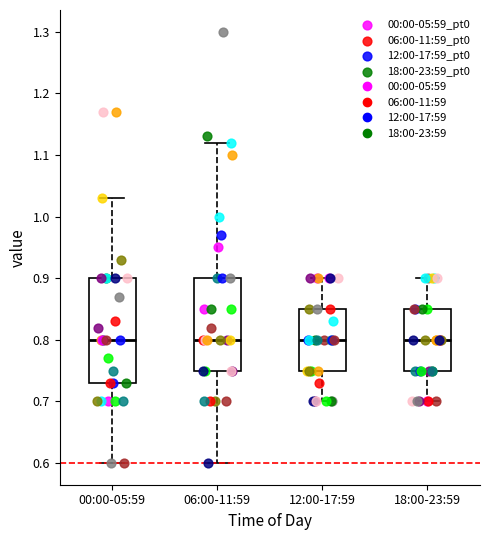

Reading left to right, read every box against the y-axis: the position of its median line, the range the box covers, and the ends of its whiskers. The values are not printed on the chart, so give them approximately, as read against the axis.

00:00-05:59: median 0.80, box 0.73 to 0.90, whiskers 0.60 to 1.03
06:00-11:59: median 0.80, box 0.75 to 0.90, whiskers 0.60 to 1.12
12:00-17:59: median 0.80, box 0.75 to 0.85, whiskers 0.70 to 0.90
18:00-23:59: median 0.80, box 0.75 to 0.85, whiskers 0.70 to 0.90